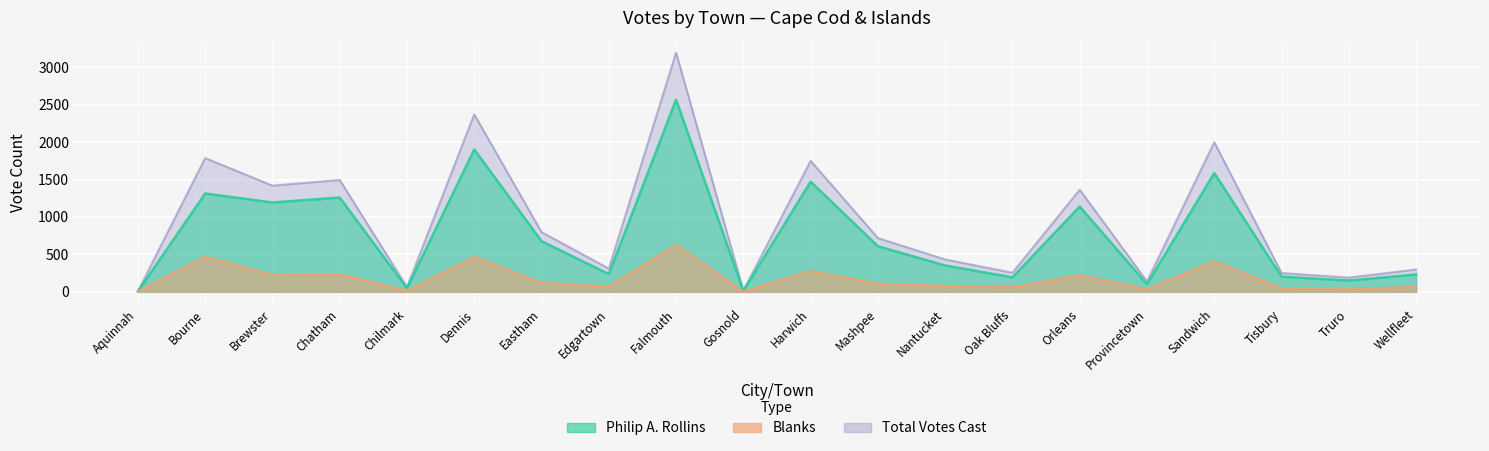

The Philip A. Rollins series shows 48 at Chilmark. True or false?

True